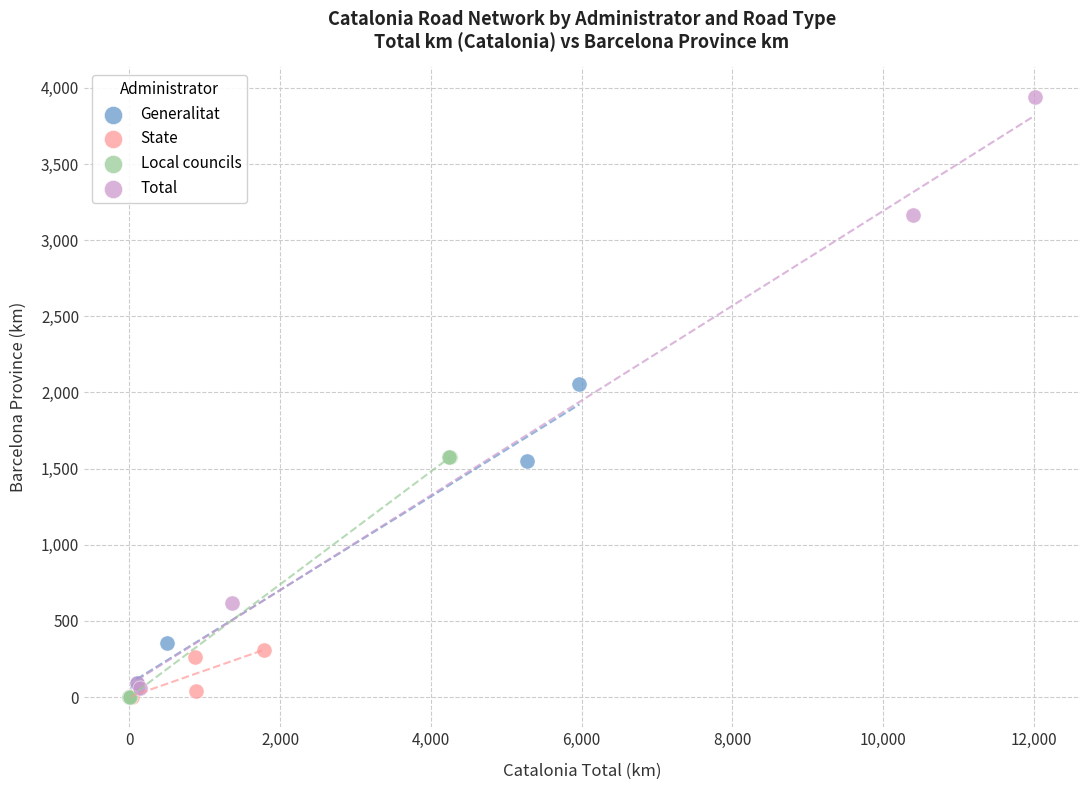

Which series contains the highest Y value?

Total